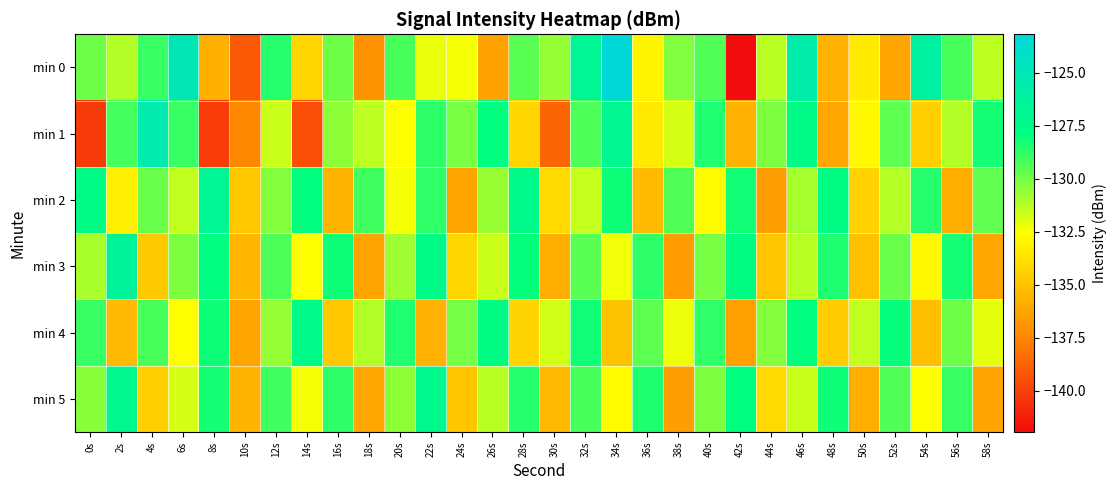

Which series has the largest range (max minus min)?

min 0